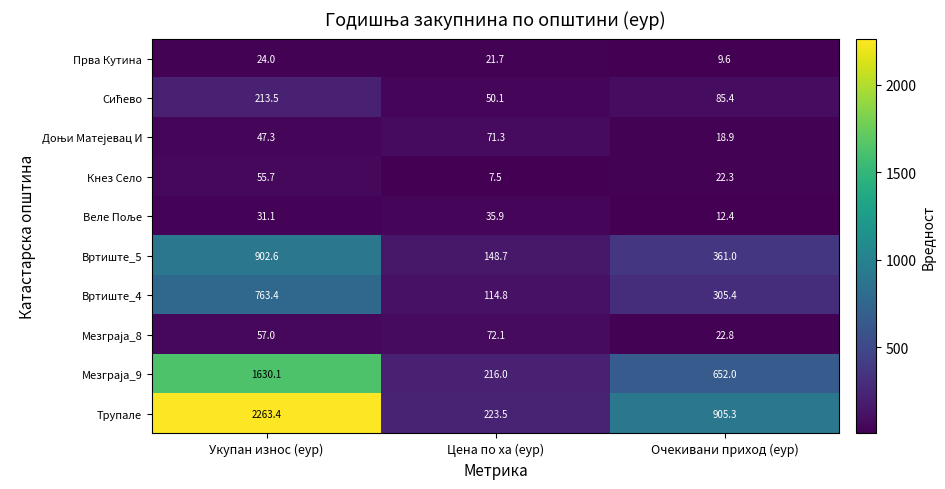

Which series has the largest total across all categories?

Трупале